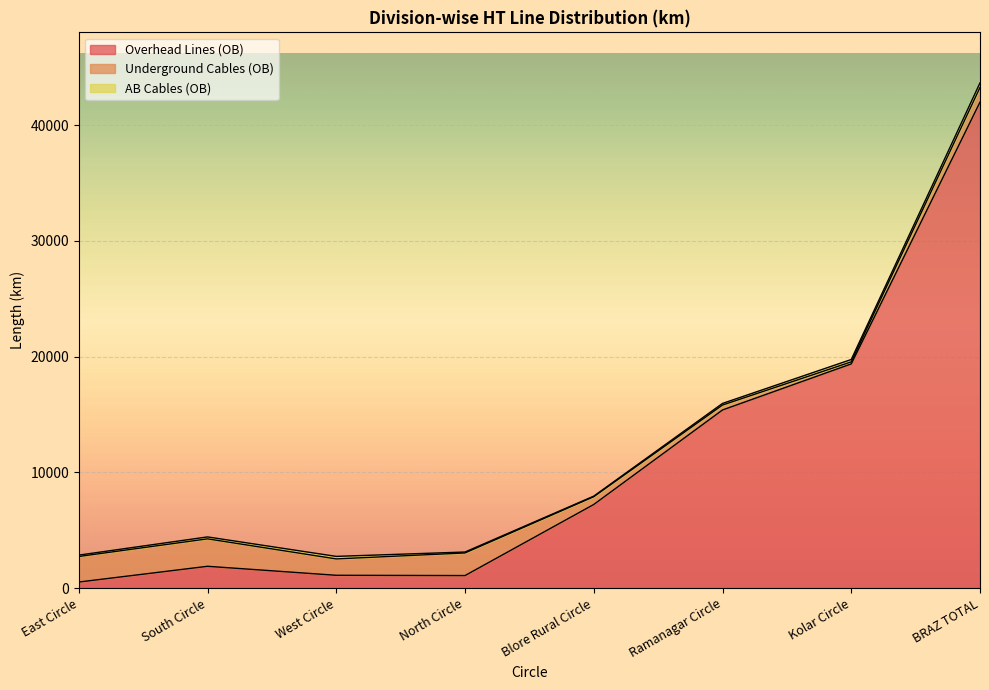

The AB Cables (OB) series shows 61.8 at East Circle. True or false?

False